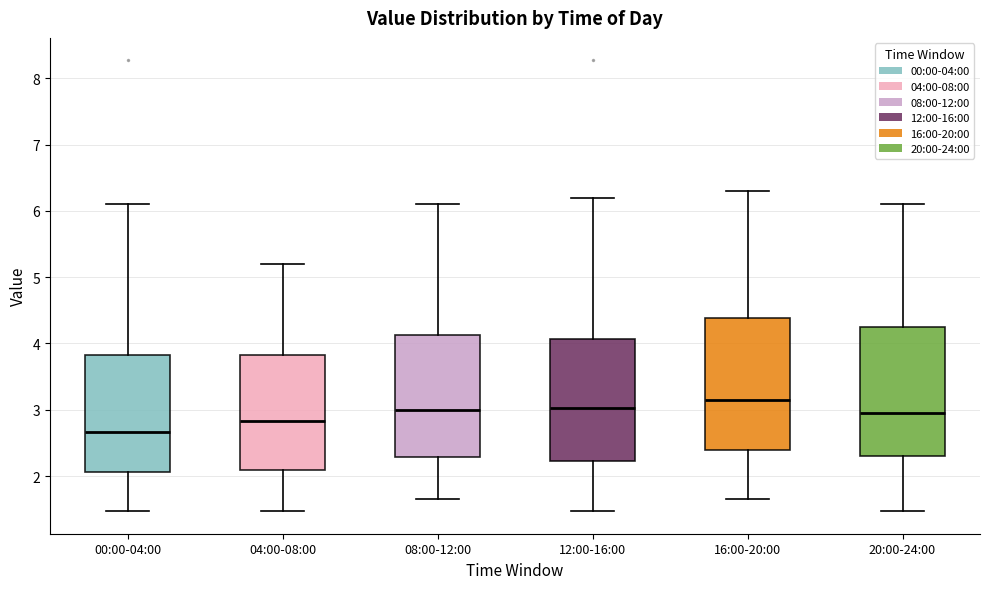

Reading left to right, transcribe this box plot: for each box, give where its median line is, the range the box spans, and where its two whiskers end, as read against the y-axis. The values are not printed on the chart, so give them approximately, as read against the axis.

00:00-04:00: median 2.7, box 2.1 to 3.8, whiskers 1.5 to 6.1
04:00-08:00: median 2.8, box 2.1 to 3.8, whiskers 1.5 to 5.2
08:00-12:00: median 3.0, box 2.3 to 4.1, whiskers 1.7 to 6.1
12:00-16:00: median 3.0, box 2.2 to 4.1, whiskers 1.5 to 6.2
16:00-20:00: median 3.2, box 2.4 to 4.4, whiskers 1.7 to 6.3
20:00-24:00: median 3.0, box 2.3 to 4.2, whiskers 1.5 to 6.1